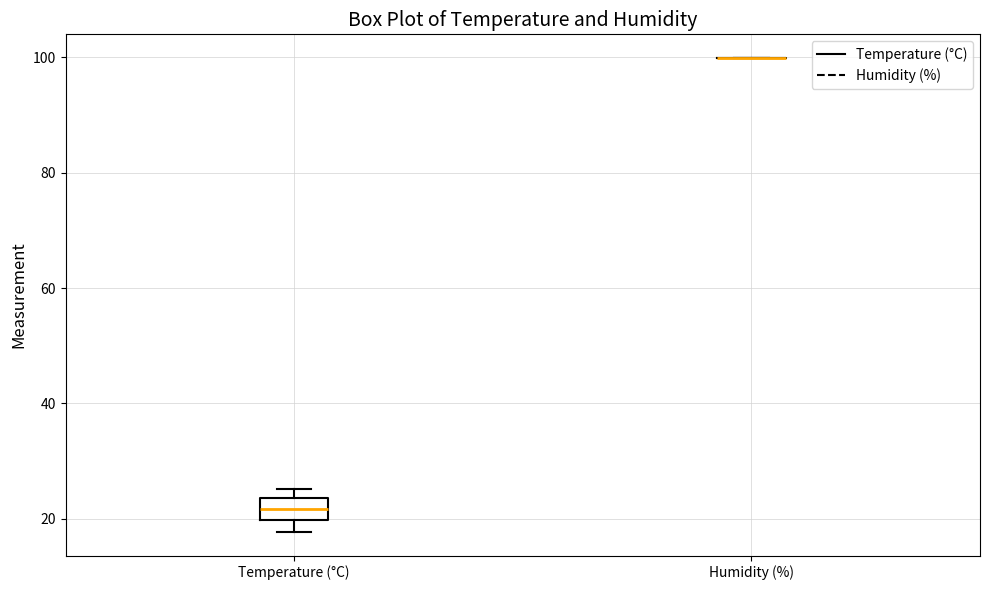

Where does the median line of the box for Temperature (°C) sit on the y-axis? The values are not printed on the chart, so give them approximately, as read against the axis.

22